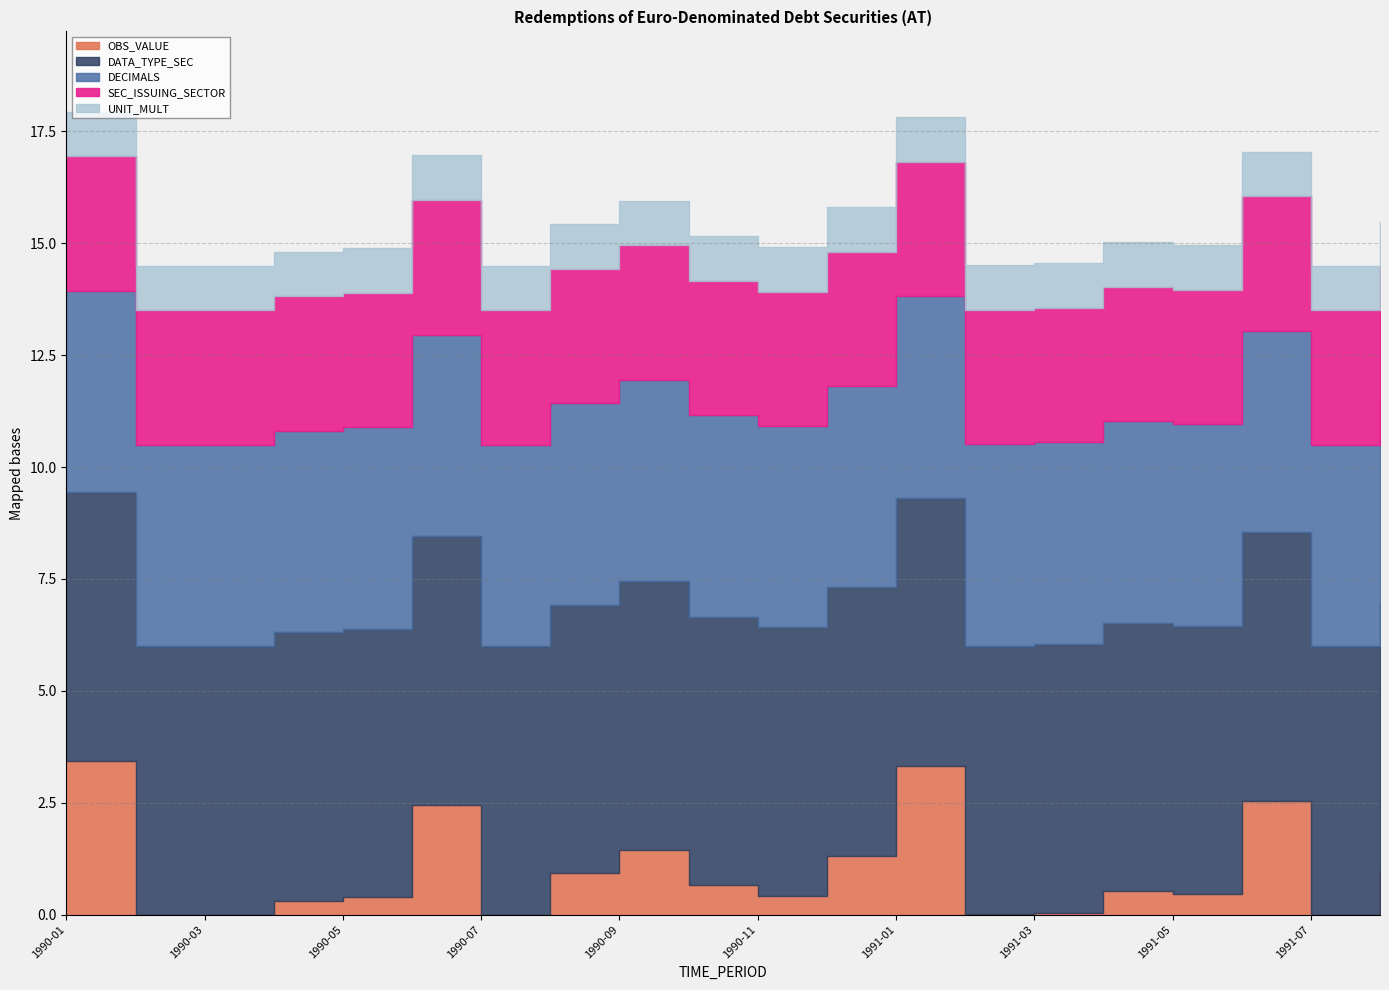

True or false: UNIT_MULT and DECIMALS cross at least once.

False